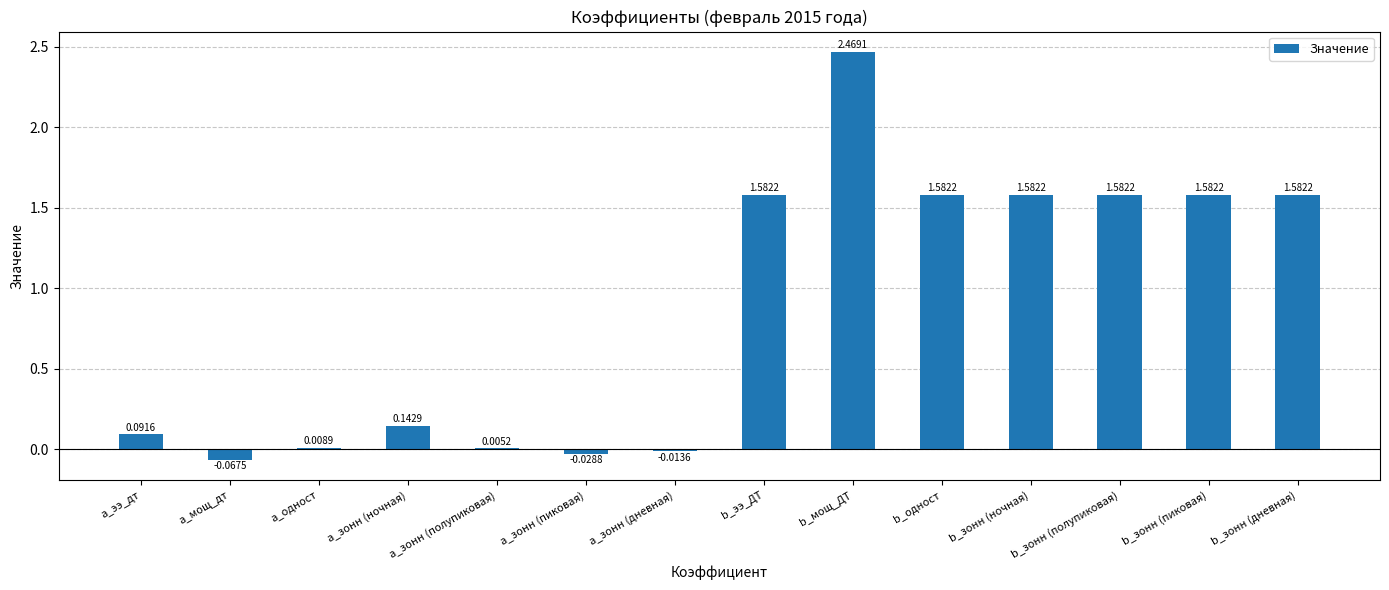

What is the change in value from a_зонн (ночная) to b_зонн (полупиковая)?

+1.4